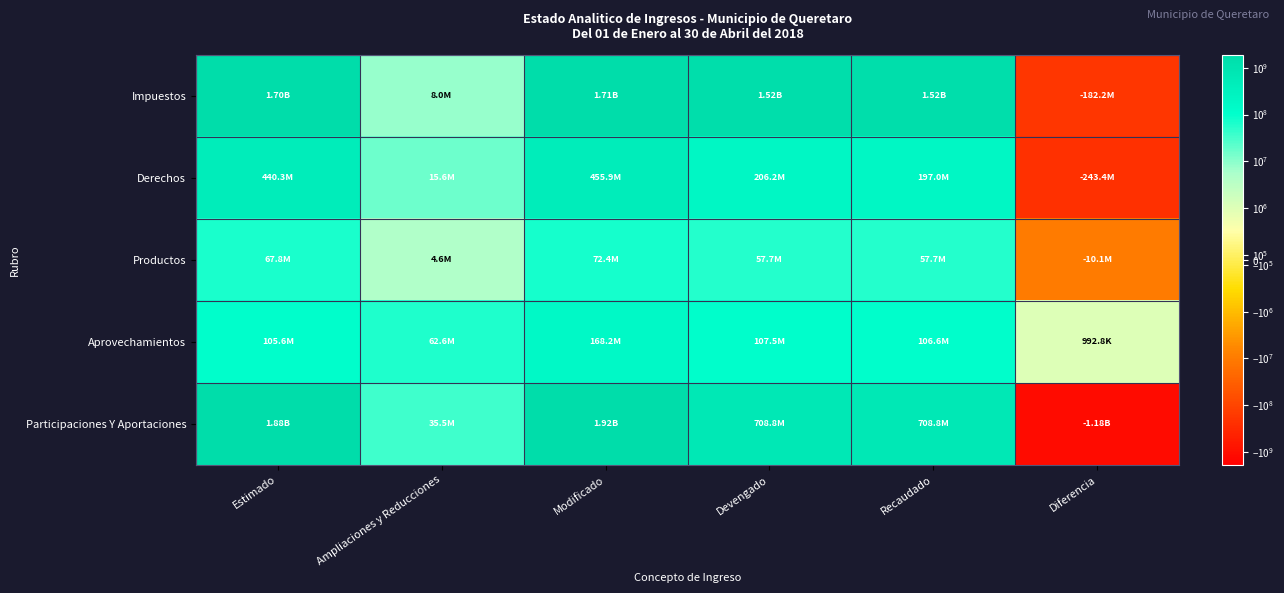

What is the total value across all series at Recaudado?

2585633239.2